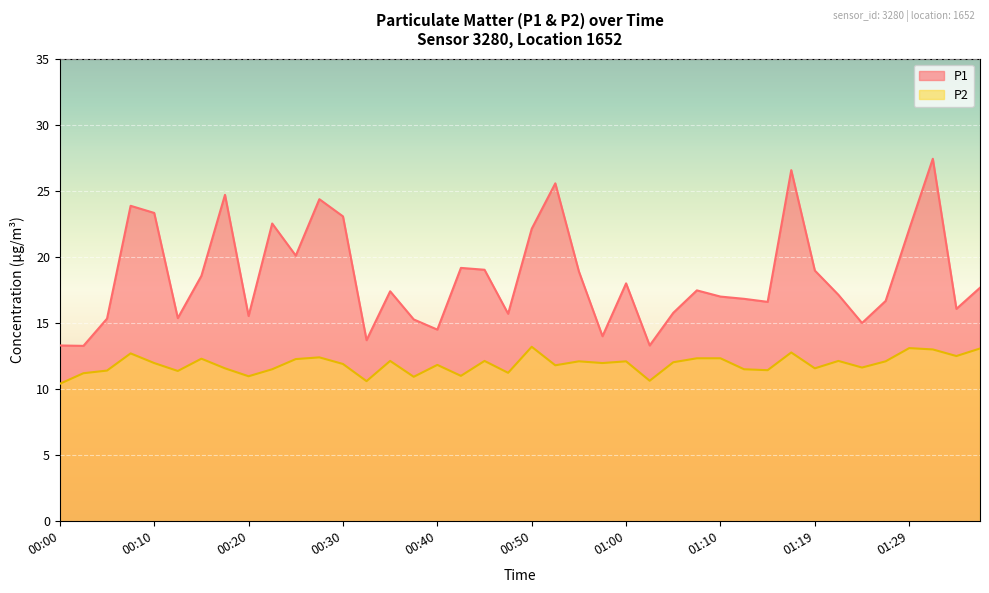

What is the value of the P2 point at the 17th from the left?

11.8